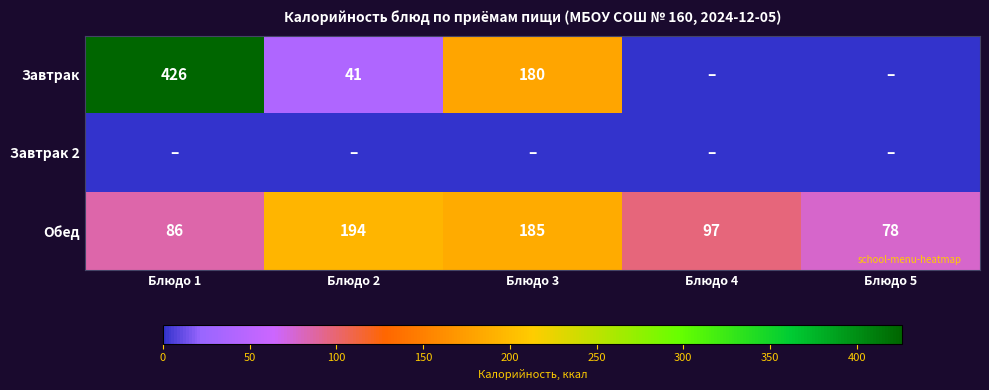

True or false: Обед has a value of 194 at Блюдо 2.

True